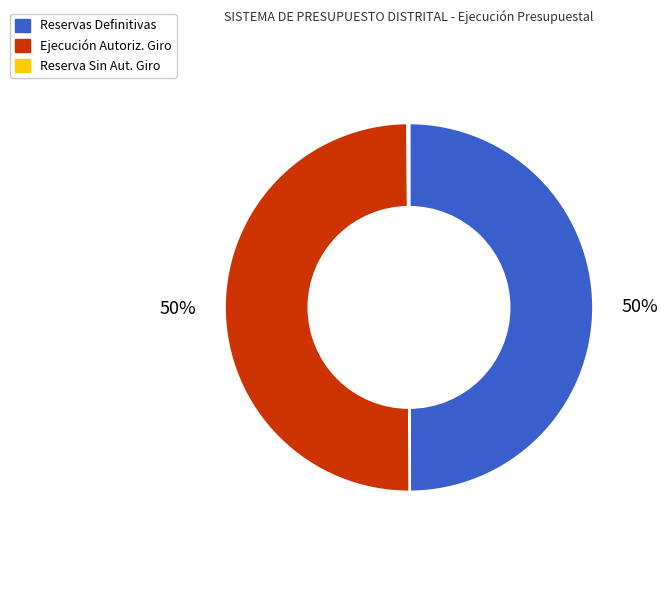

What is the ratio of the value at Ejecución Autoriz. Giro to the value at Reservas Definitivas?

1.0